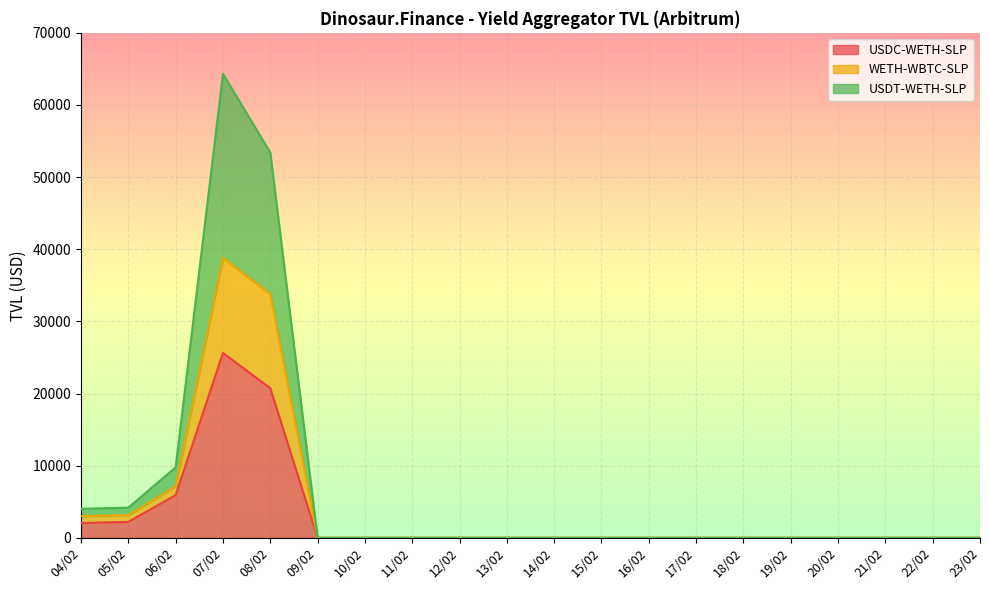

Reading left to right, what are all the values shown in this chart?

USDC-WETH-SLP: 2047.8	2210.3	5914.5	25630.8	20734.0	0.0	0.0	0.0	0.0	0.0	0.0	0.0	0.0	0.0	0.0	0.0	0.0	0.0	0.0	0.0
WETH-WBTC-SLP: 2997.8	3155.6	7150.6	38816.7	33787.9	0.0	0.0	0.0	0.0	0.0	0.0	0.0	0.0	0.0	0.0	0.0	0.0	0.0	0.0	0.0
USDT-WETH-SLP: 4029.3	4186.1	9775.6	64316.4	53404.3	0.1	0.1	0.1	0.1	0.1	0.1	0.1	0.1	0.1	0.1	0.1	0.1	0.1	0.1	0.1